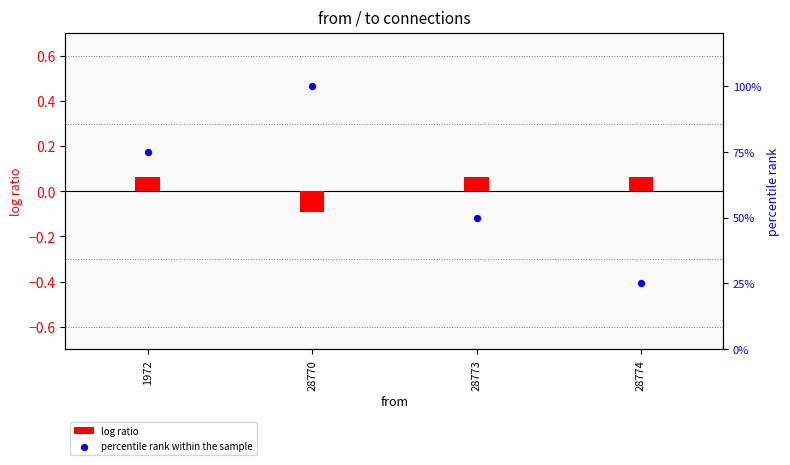

Which series reaches the maximum Y coordinate?

percentile rank within the sample